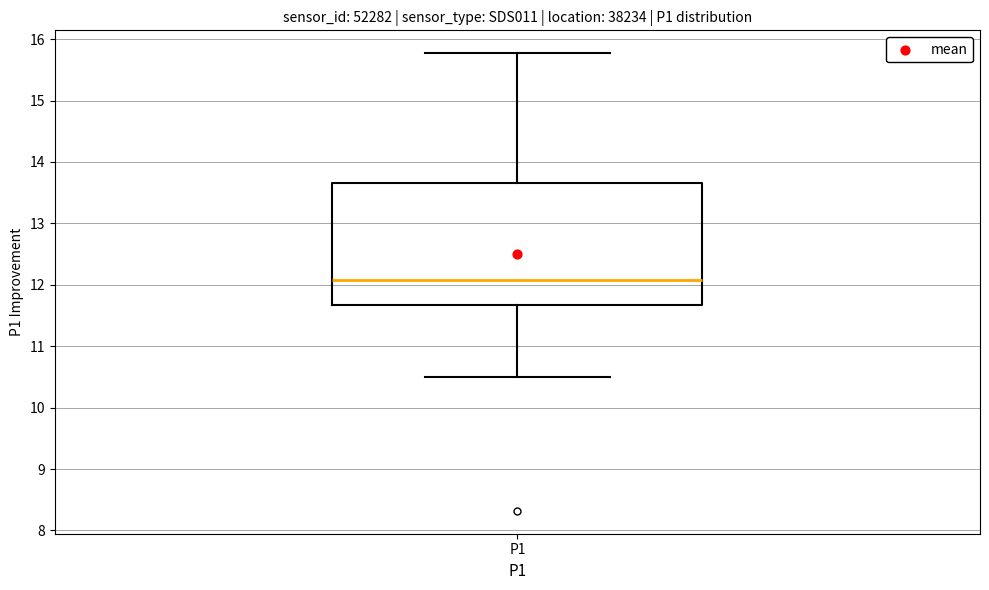

Transcribe this box plot: give where the median line is, the range the box spans, and where the two whiskers end, as read against the y-axis. The values are not printed on the chart, so give them approximately, as read against the axis.

median 12.1, box 11.7 to 13.7, whiskers 10.5 to 15.8